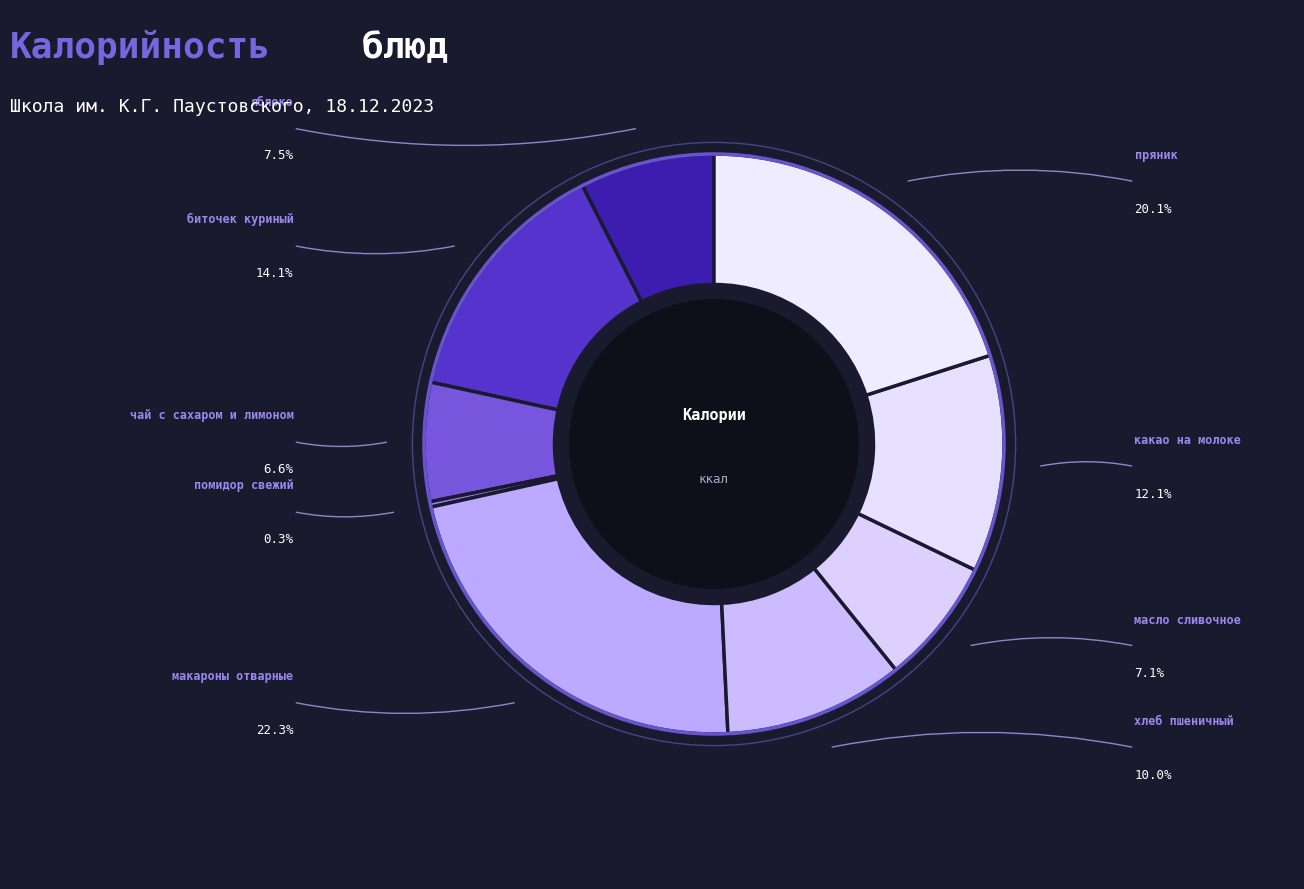

Count the number of slices in the pie.

9